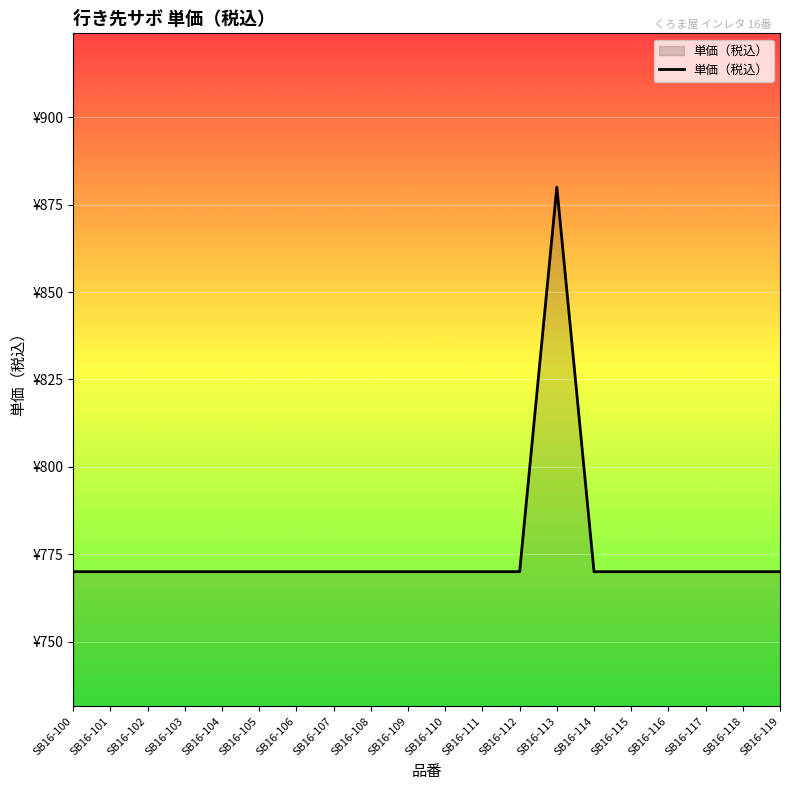

Does the chart have visible grid lines?

Yes